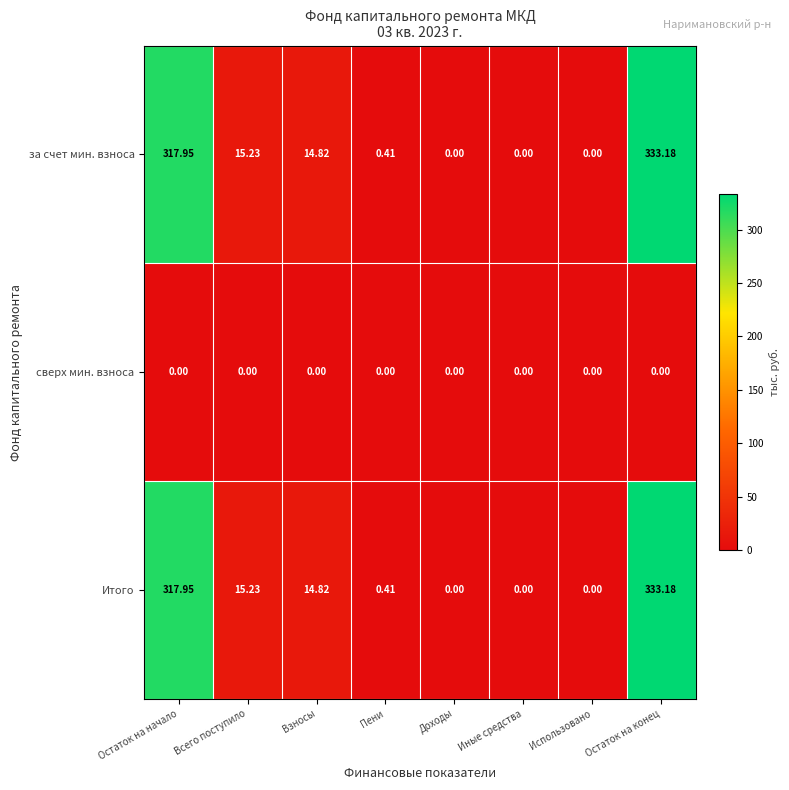

Is the value of Итого at Всего поступило greater than the value of сверх мин. взноса at Остаток на конец?

Yes